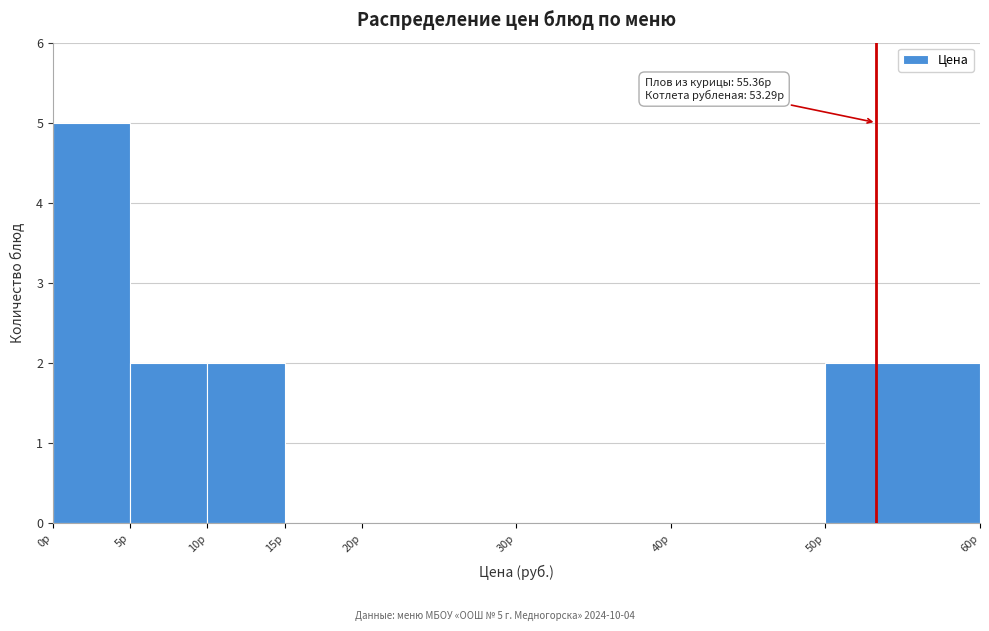

Which range on the x-axis has the tallest bar?

0 to 5